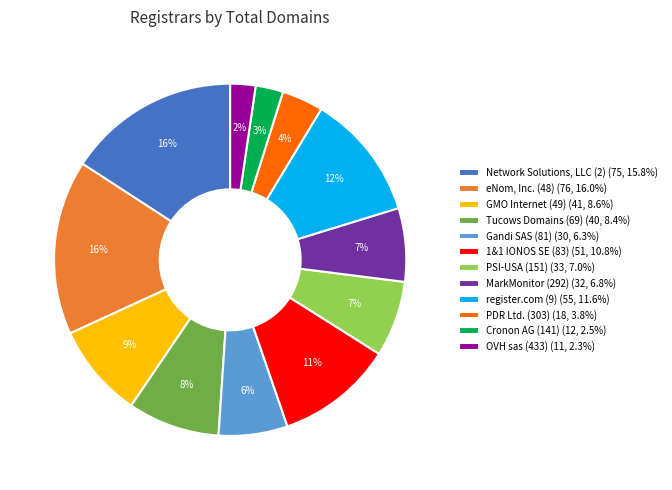

How many segments does this pie chart have?

12